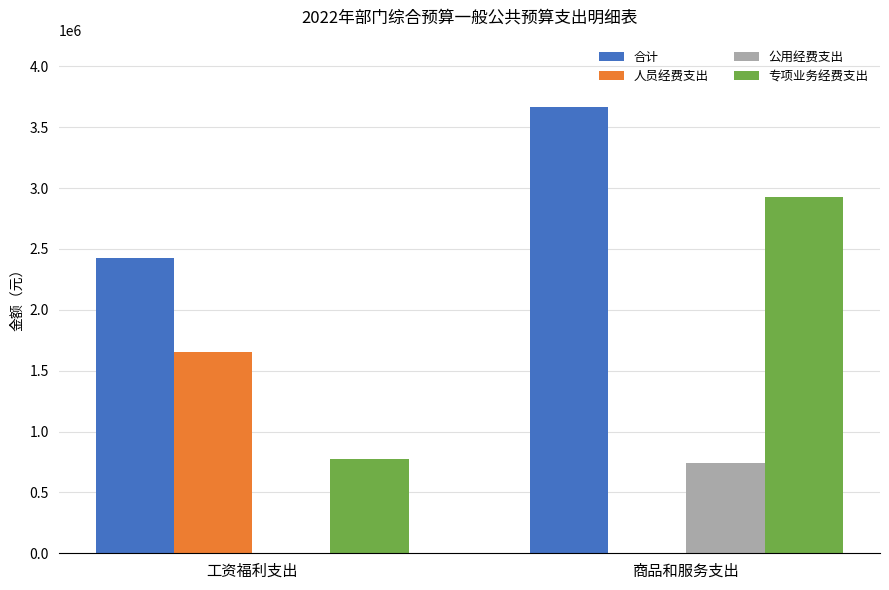

What is the total value across all series at 商品和服务支出?

7338400